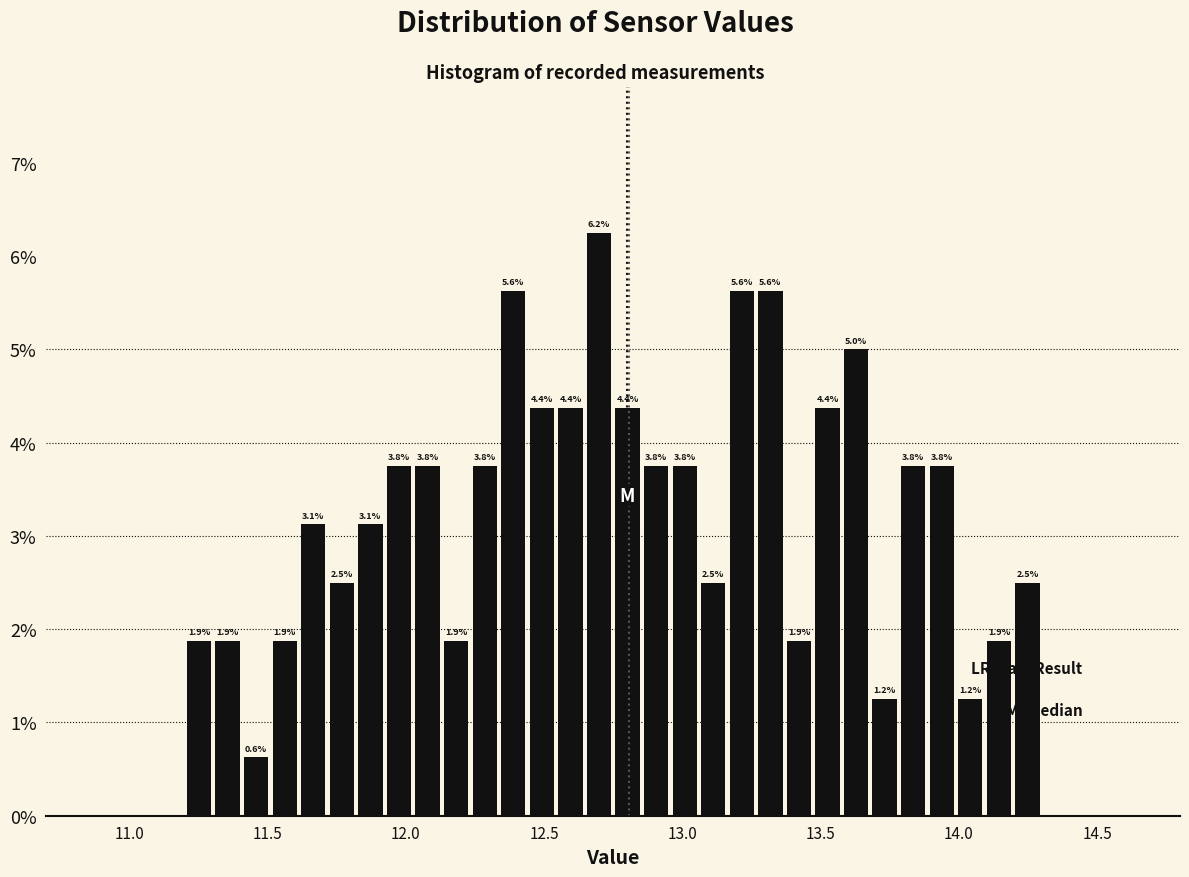

Around what value on the x-axis is the tallest bar? Give the approximate position of its centre, as read against the axis.

12.70